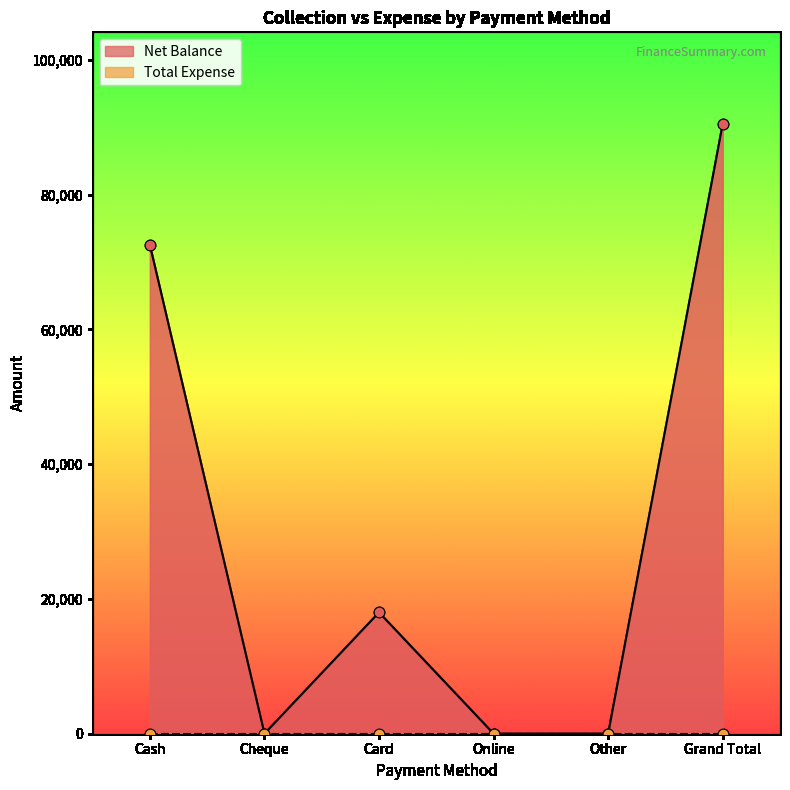

What is the change in value from Card to Other?

-18000